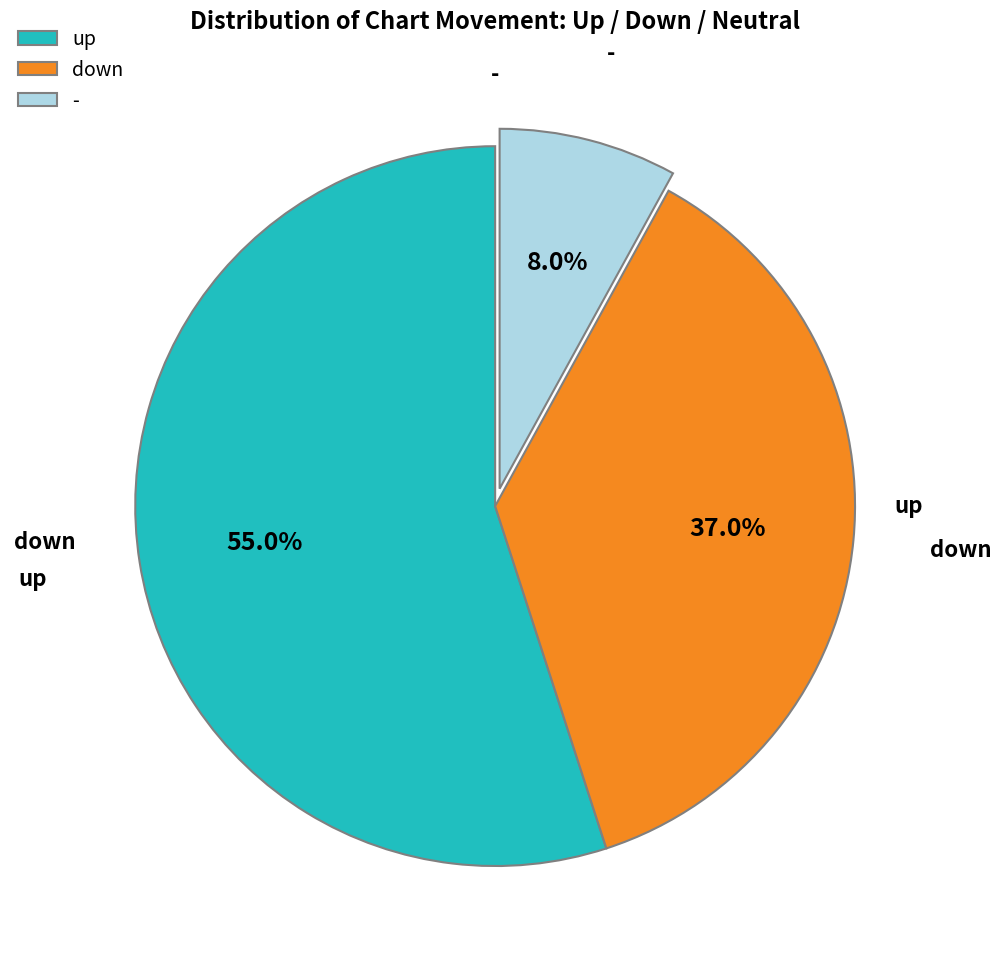

Is the sum of - and up greater than half?

Yes